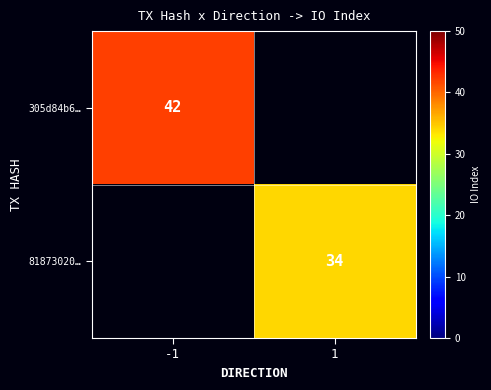

True or false: 81873020… has a value of 11 at 1.

False